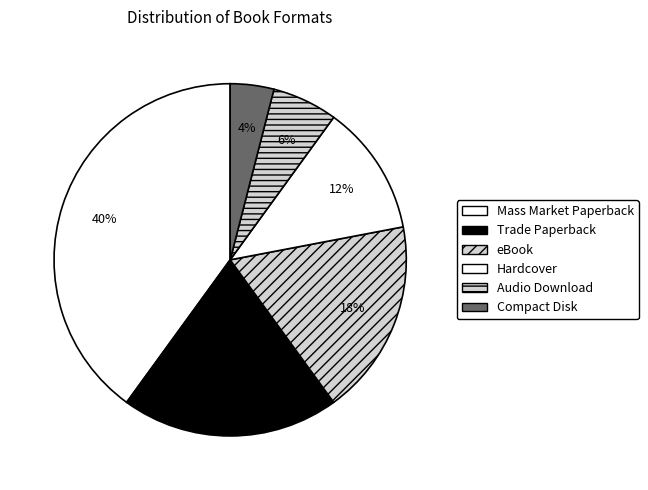

What percentage do Mass Market Paperback and eBook together represent?

58.0%